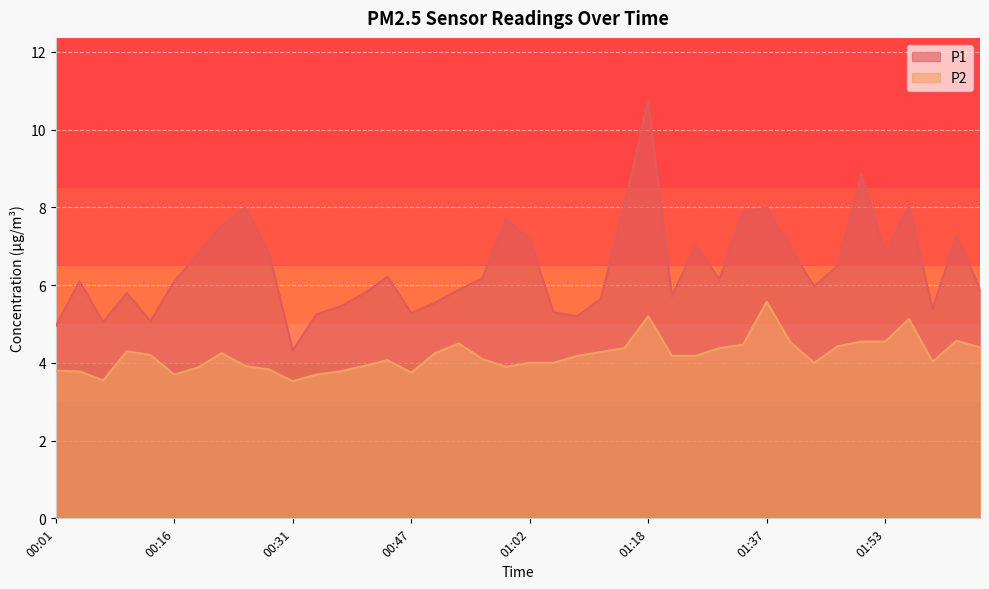

At which category does P2 reach its first local valley?

00:07